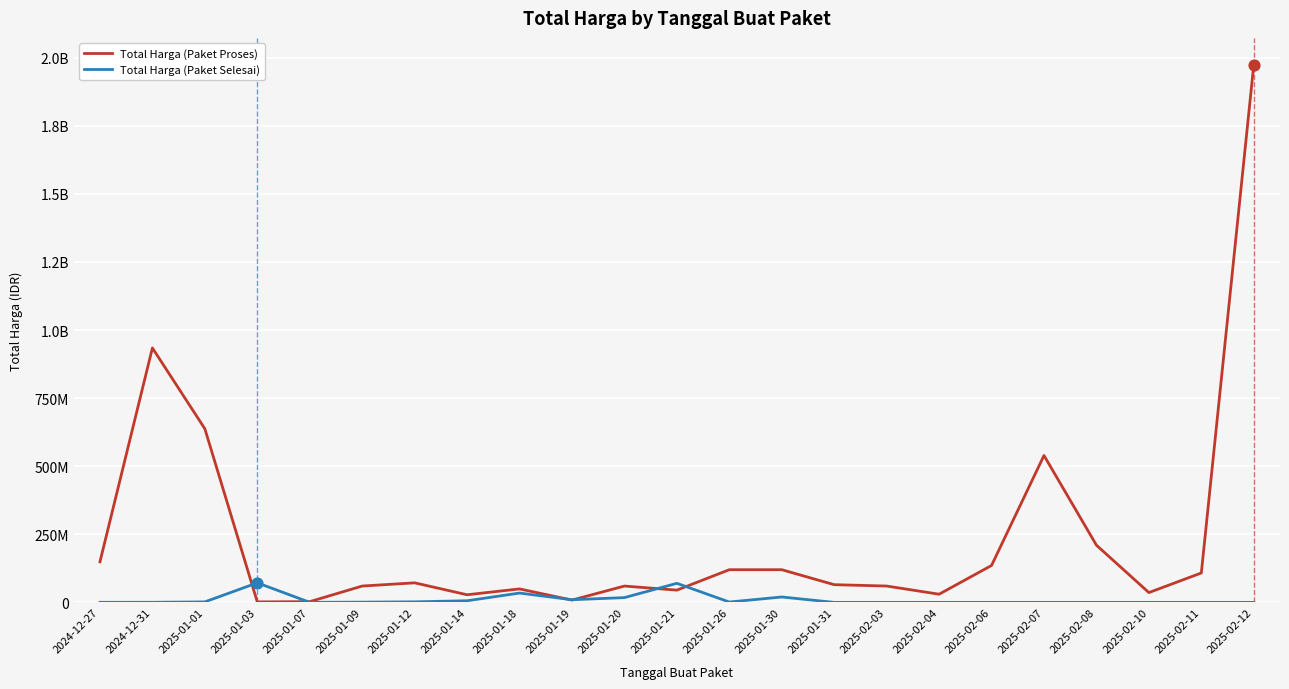

What are all the series names shown in the legend?

Total Harga (Paket Proses), Total Harga (Paket Selesai)